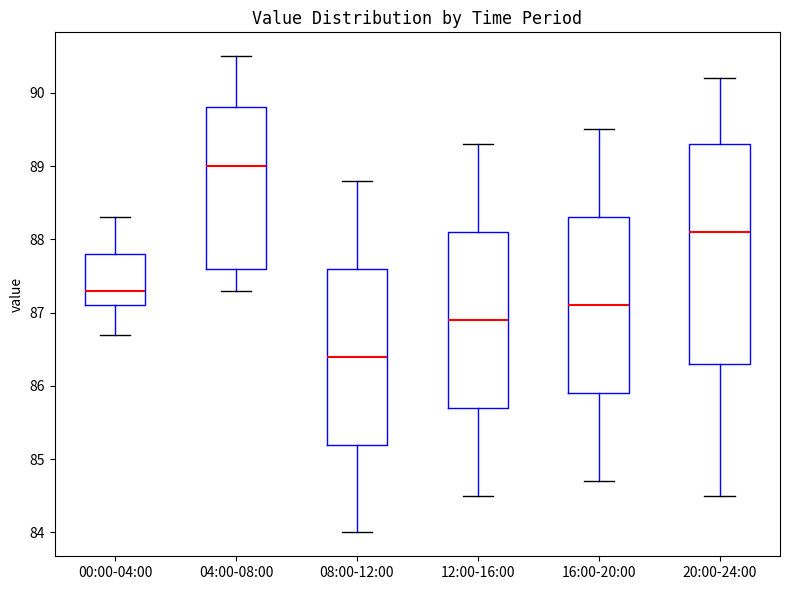

Reading left to right, read every box against the y-axis: the position of its median line, the range the box covers, and the ends of its whiskers. The values are not printed on the chart, so give them approximately, as read against the axis.

00:00-04:00: median 87.3, box 87.1 to 87.8, whiskers 86.7 to 88.3
04:00-08:00: median 89.0, box 87.6 to 89.8, whiskers 87.3 to 90.5
08:00-12:00: median 86.4, box 85.2 to 87.6, whiskers 84.0 to 88.8
12:00-16:00: median 86.9, box 85.7 to 88.1, whiskers 84.5 to 89.3
16:00-20:00: median 87.1, box 85.9 to 88.3, whiskers 84.7 to 89.5
20:00-24:00: median 88.1, box 86.3 to 89.3, whiskers 84.5 to 90.2